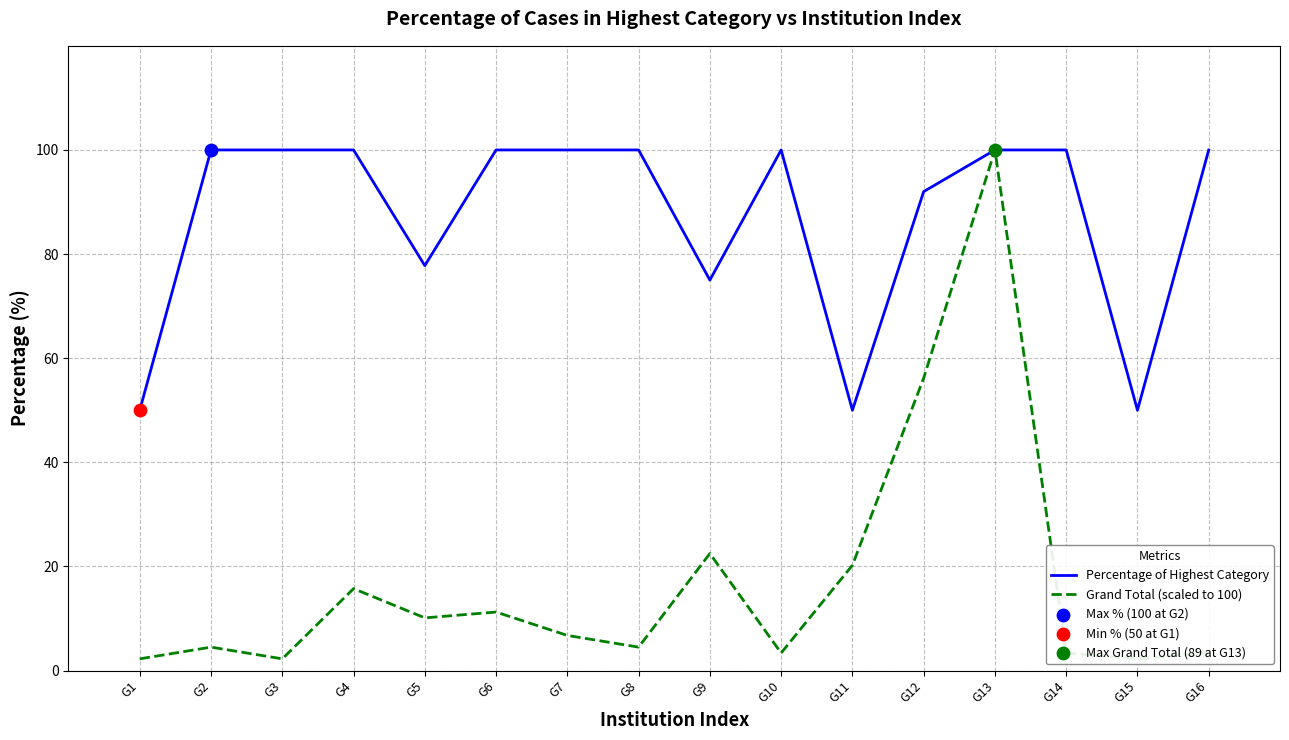

At how many categories does at least one series exceed 22?

16